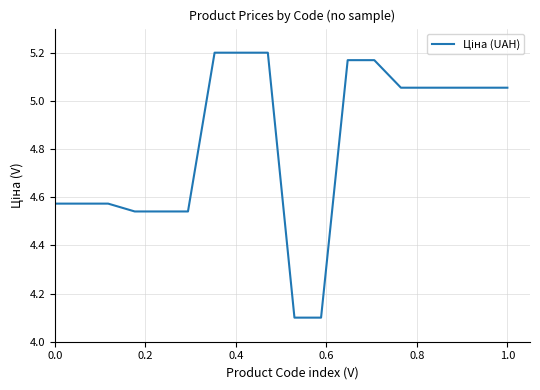

What is the average value?

4.8